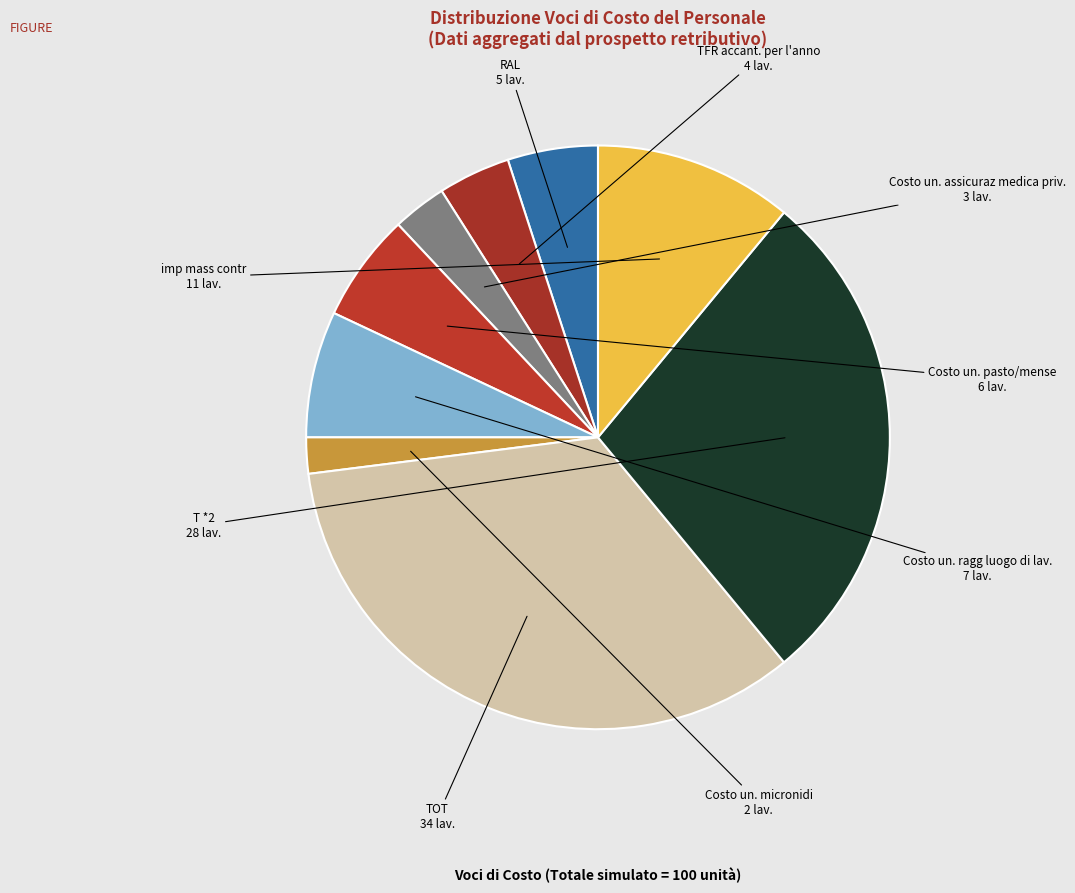

Which slice is the smallest?

Costo un. micronidi